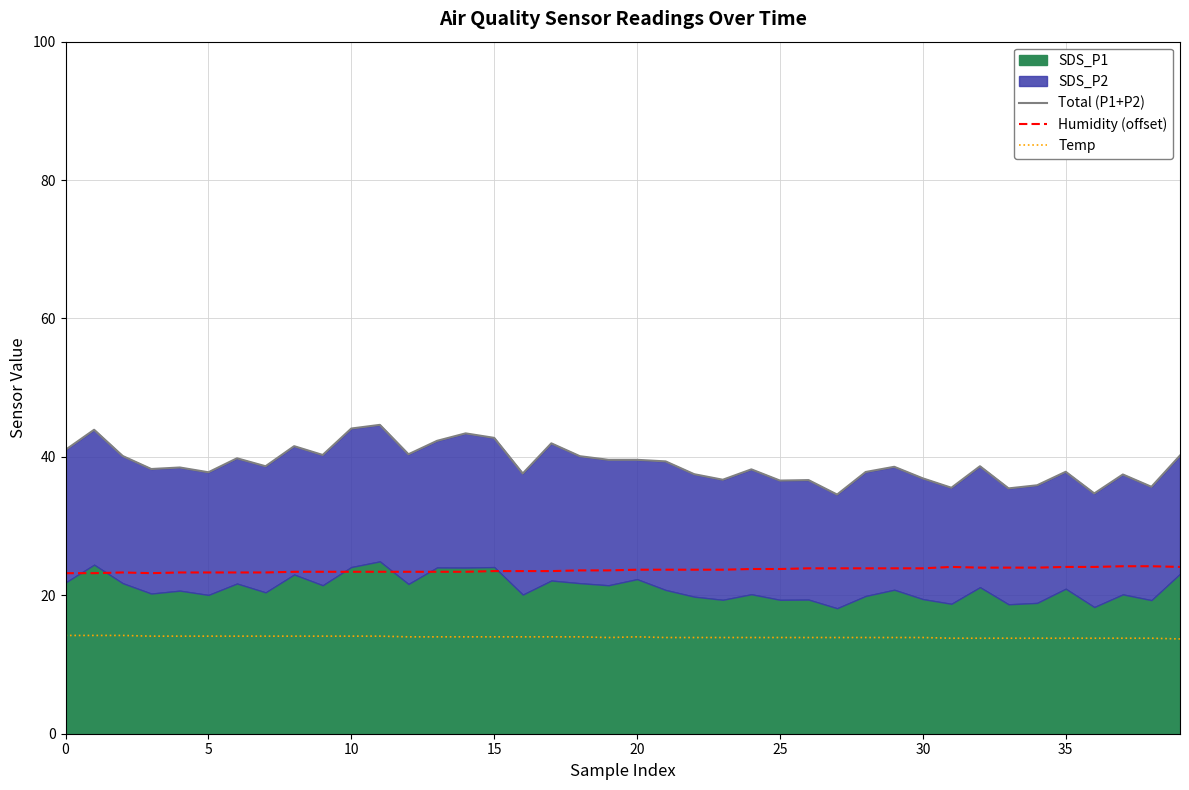

Which category has the lowest value across all series?

39